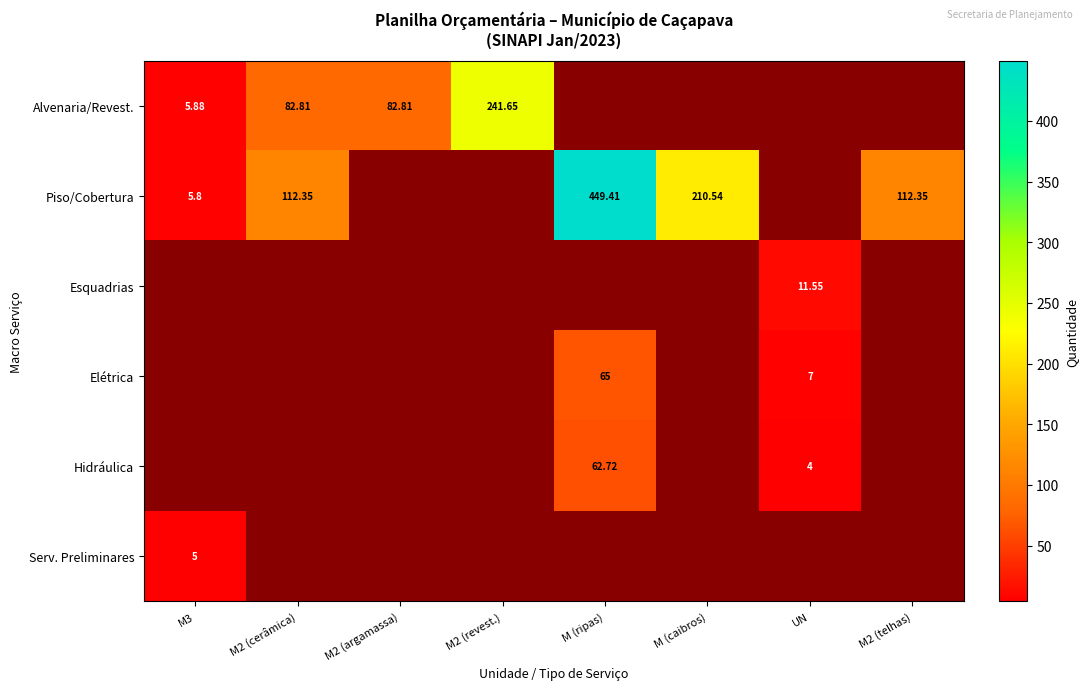

What is the sum of all Esquadrias values?

11.6